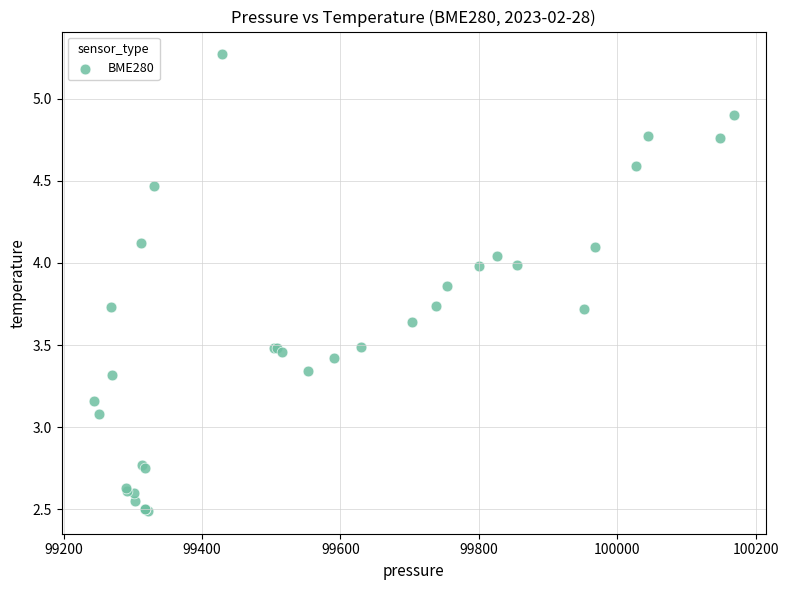

What Y value in the scatter plot is closest to 3?

3.1